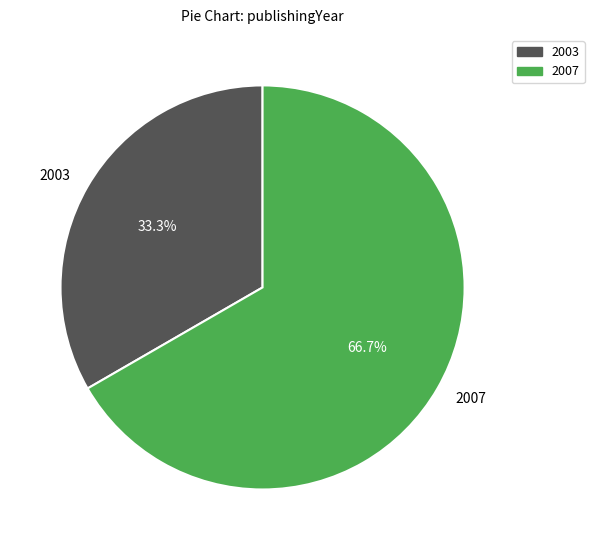

What percentage is NOT represented by 2003?

66.7%